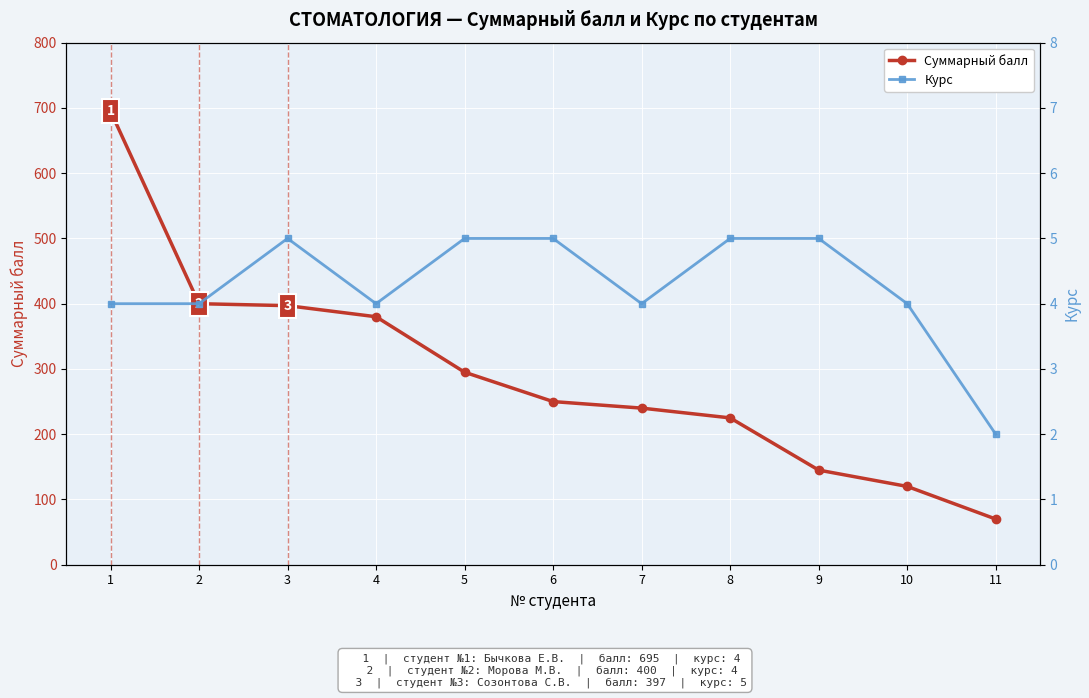

Reading left to right, what are all the values shown in this chart?

Суммарный балл: 695	400	397	380	295	250	240	225	145	120	70
Курс: 4	4	5	4	5	5	4	5	5	4	2